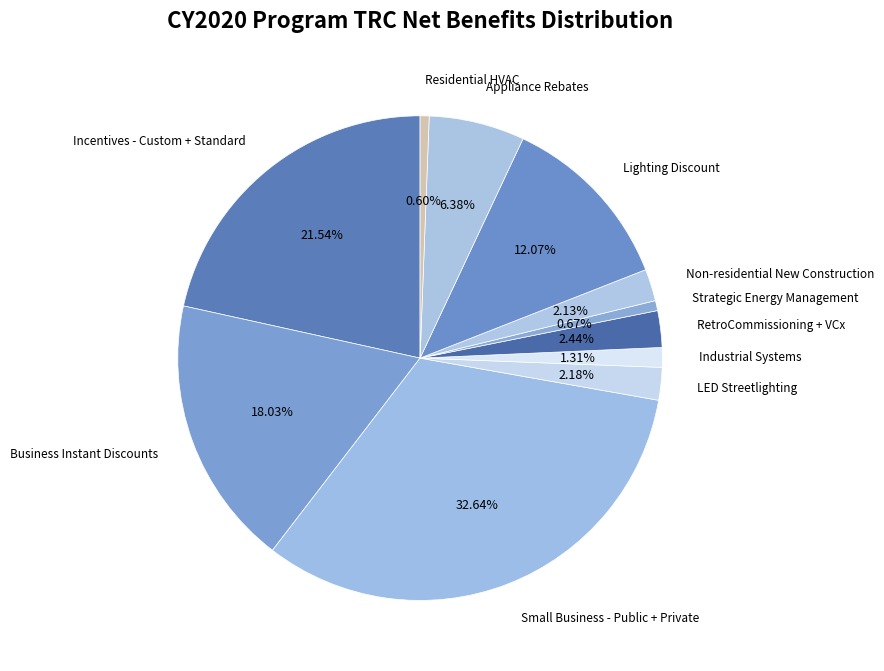

What is the largest slice in the pie chart?

Small Business - Public + Private